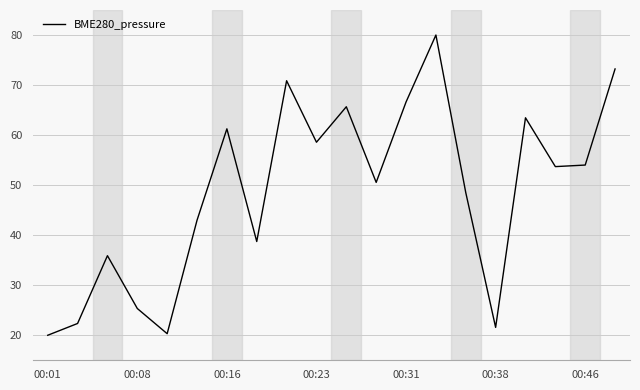

What is the difference between the maximum and minimum values?

60.0